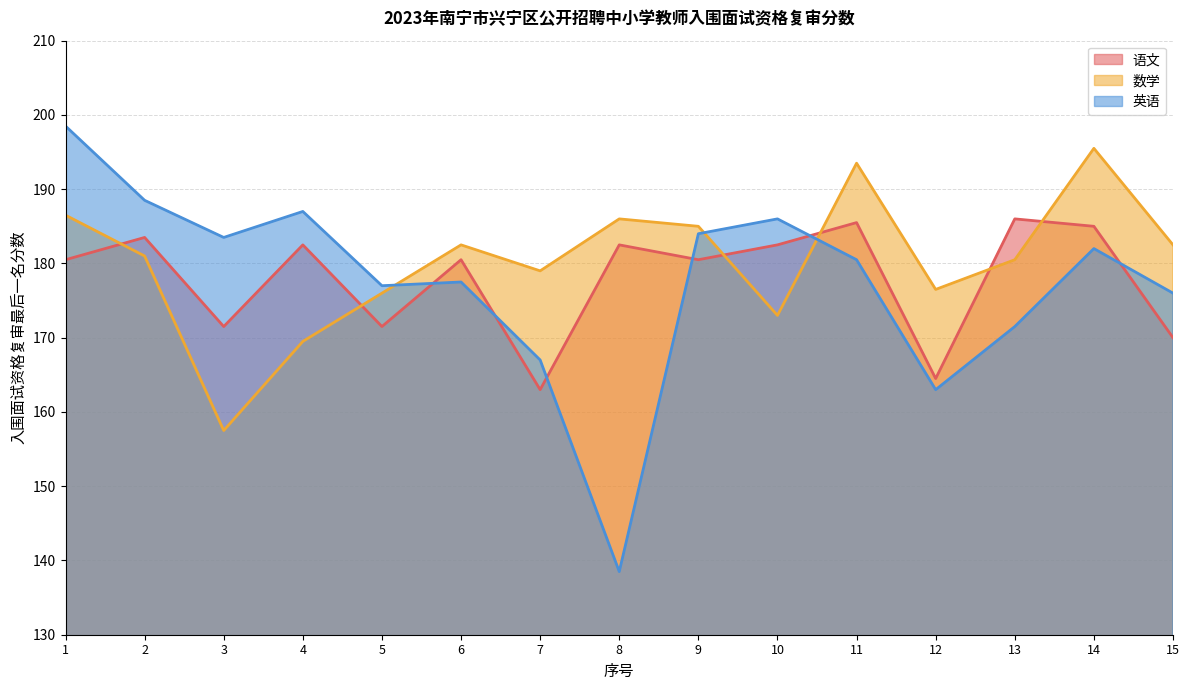

Between which two adjacent categories do 英语 and 语文 first intersect?

5 and 6